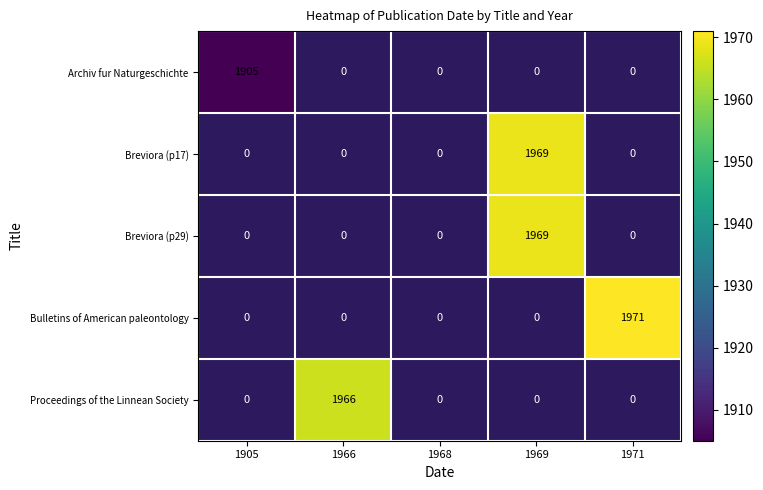

At how many categories does at least one series exceed 1946?

3